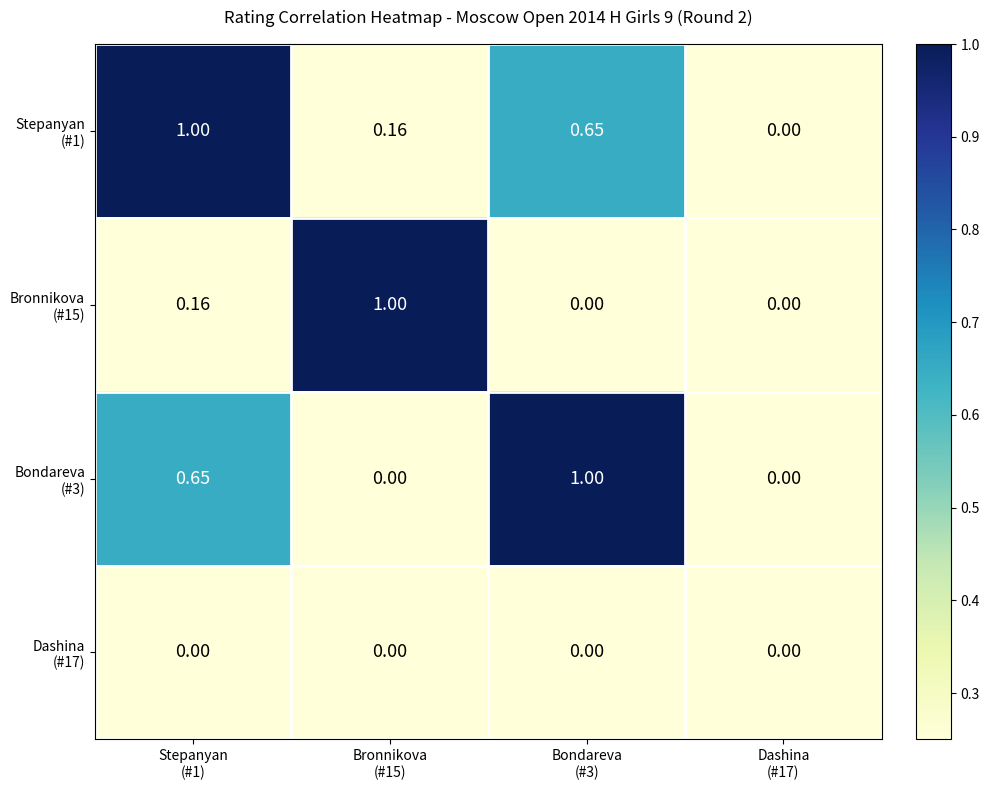

What is the maximum value shown in the chart?

1.0